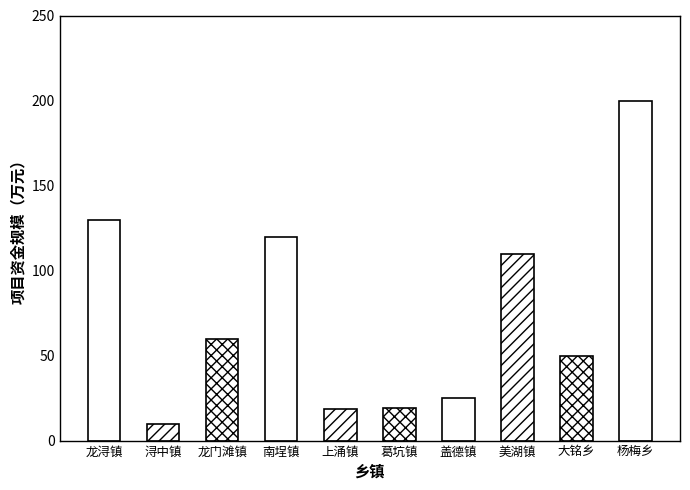

What is the difference between the maximum and minimum values?

190.0